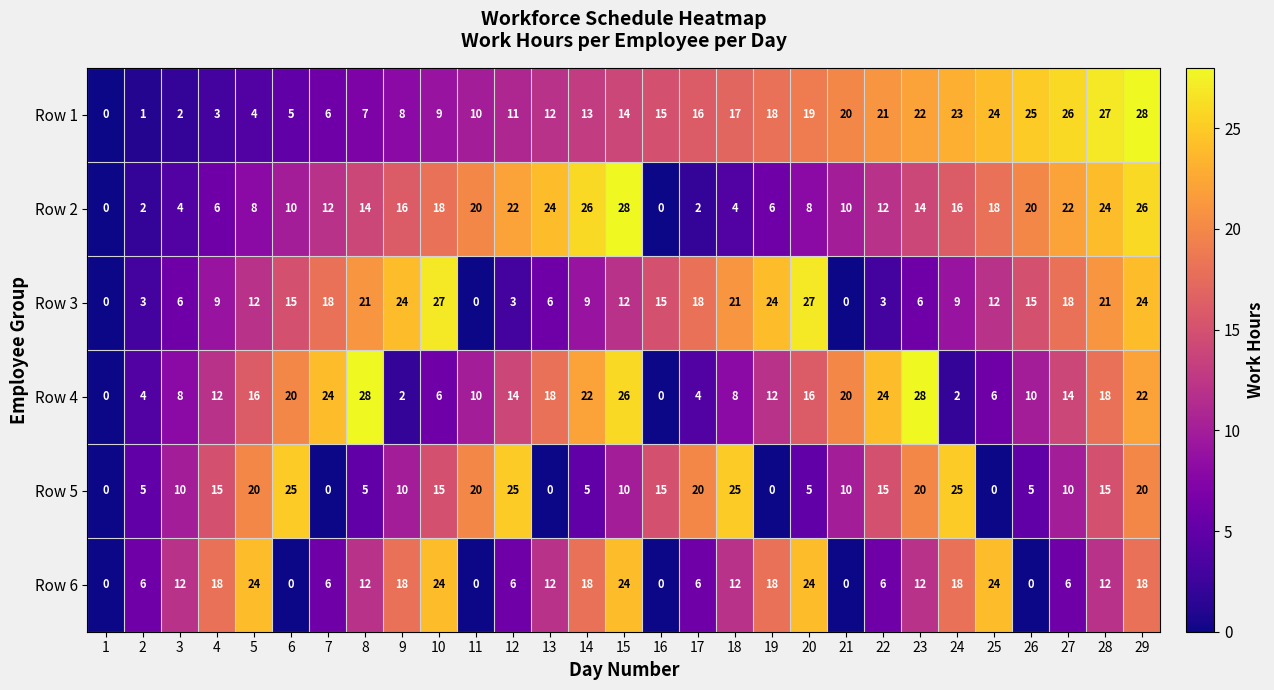

True or false: Row 2 has a value of 24 at 28.

True